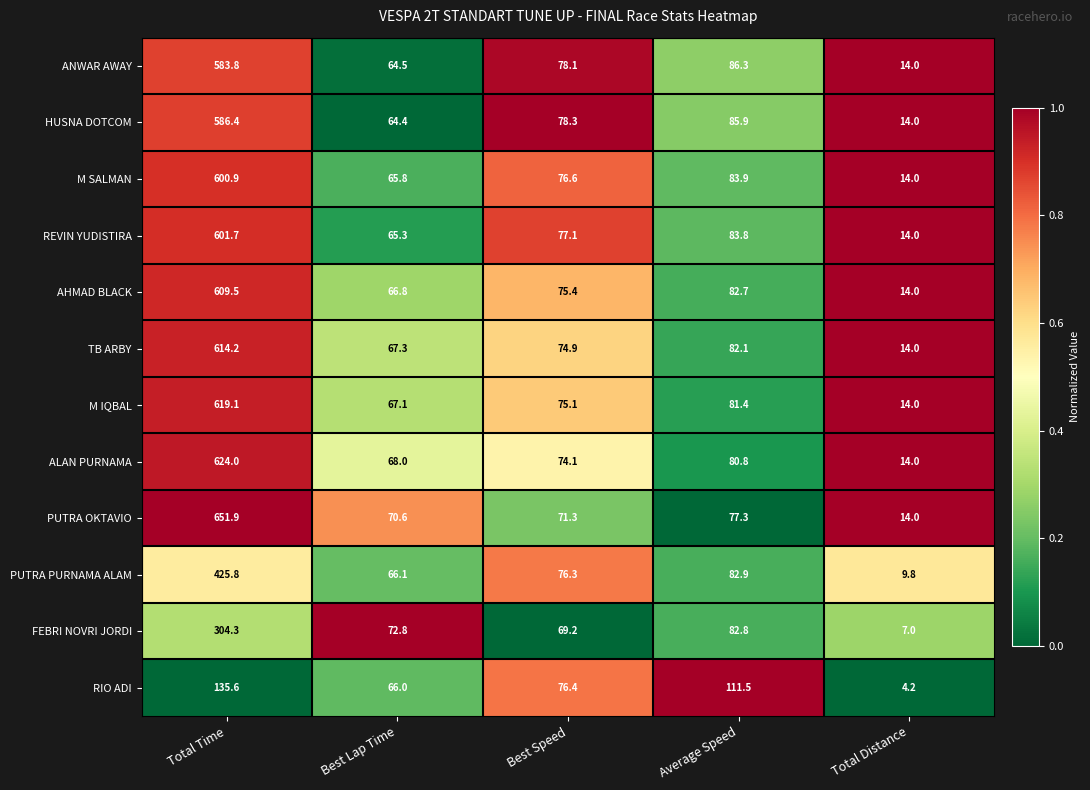

Rank the series at Total Time from highest to lowest value.

PUTRA OKTAVIO, ALAN PURNAMA, M IQBAL, TB ARBY, AHMAD BLACK, REVIN YUDISTIRA, M SALMAN, HUSNA DOTCOM, ANWAR AWAY, PUTRA PURNAMA ALAM, FEBRI NOVRI JORDI, RIO ADI